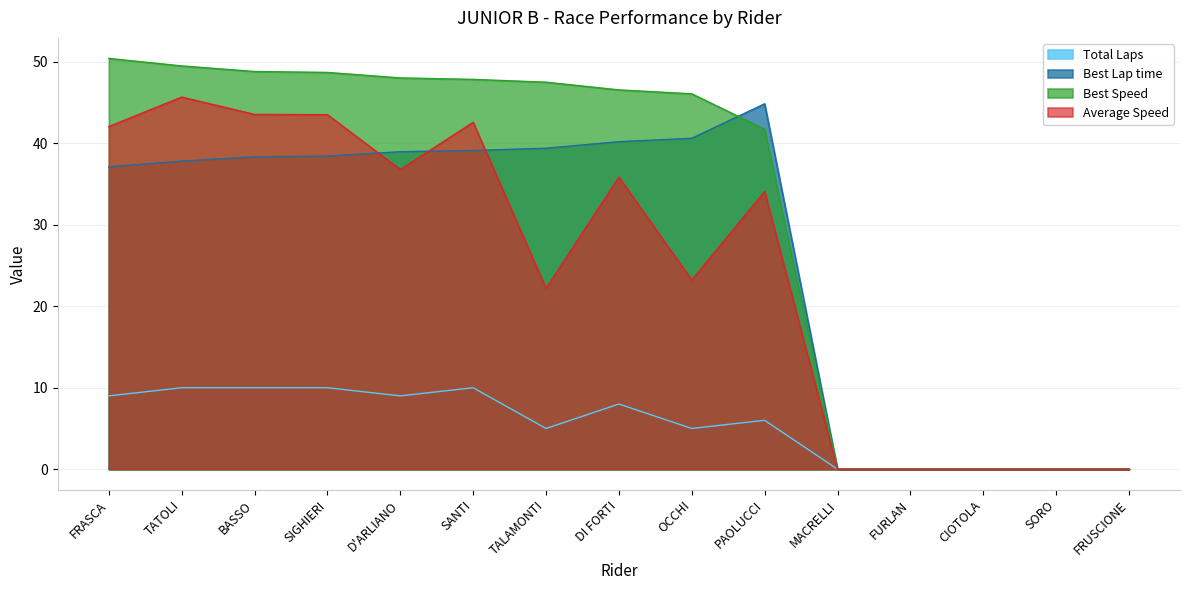

What is the label of the 13th point from the right?

BASSO